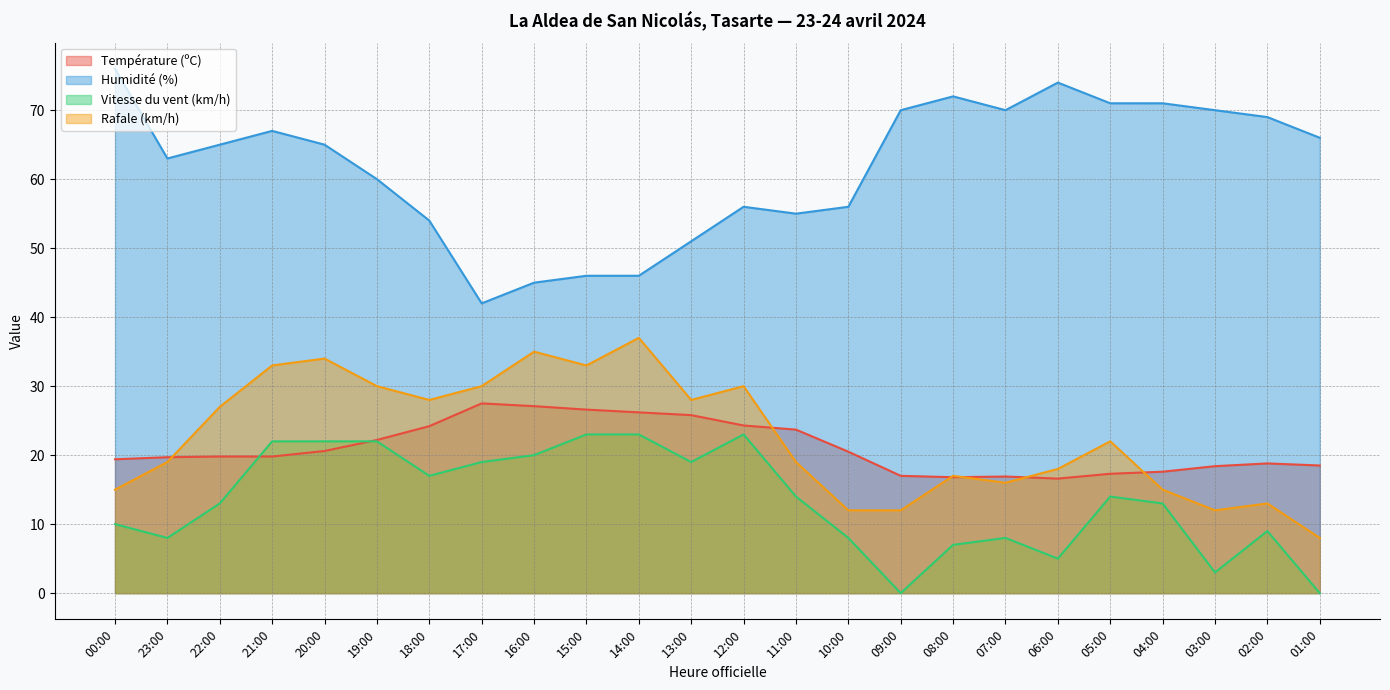

True or false: Vitesse du vent (km/h) and Humidité (%) intersect in this chart.

False